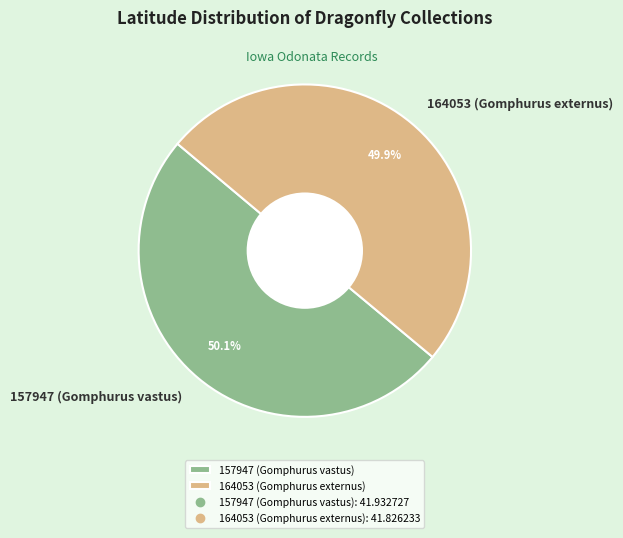

Approximately how many times larger is the value at 164053 (Gomphurus externus) compared to 157947 (Gomphurus vastus)?

1.0